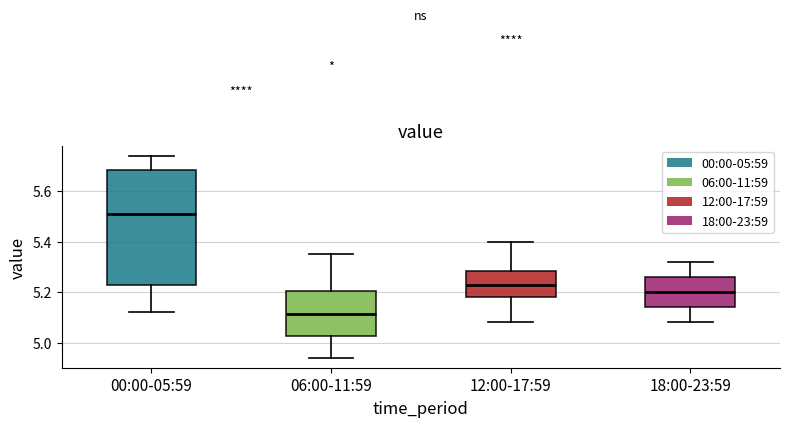

Where does the median line of the box for 12:00-17:59 sit on the y-axis? The values are not printed on the chart, so give them approximately, as read against the axis.

5.24